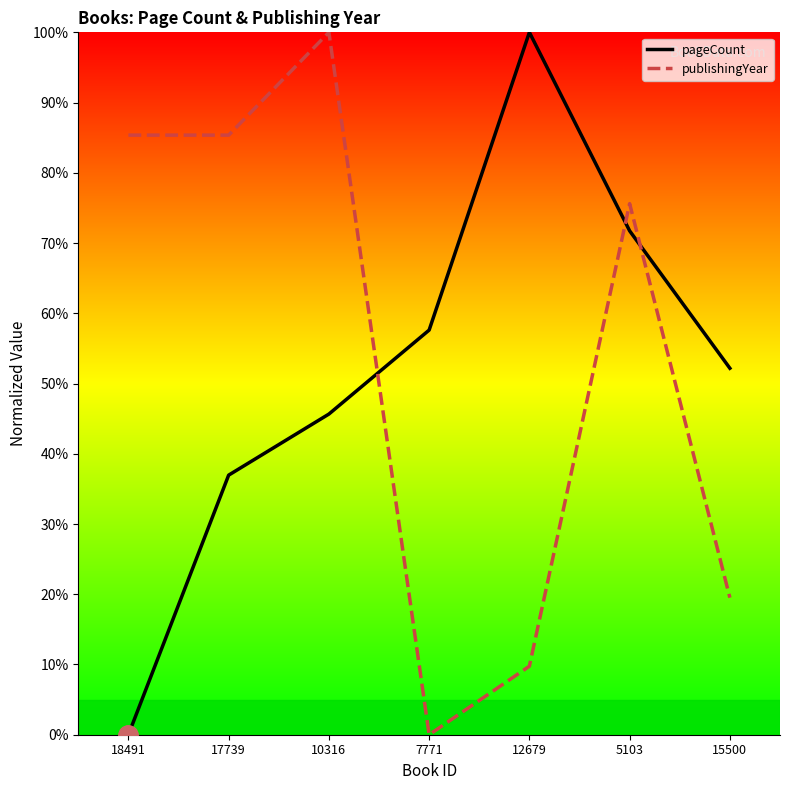

Is the value of pageCount at 18491 greater than the value of publishingYear at 12679?

No